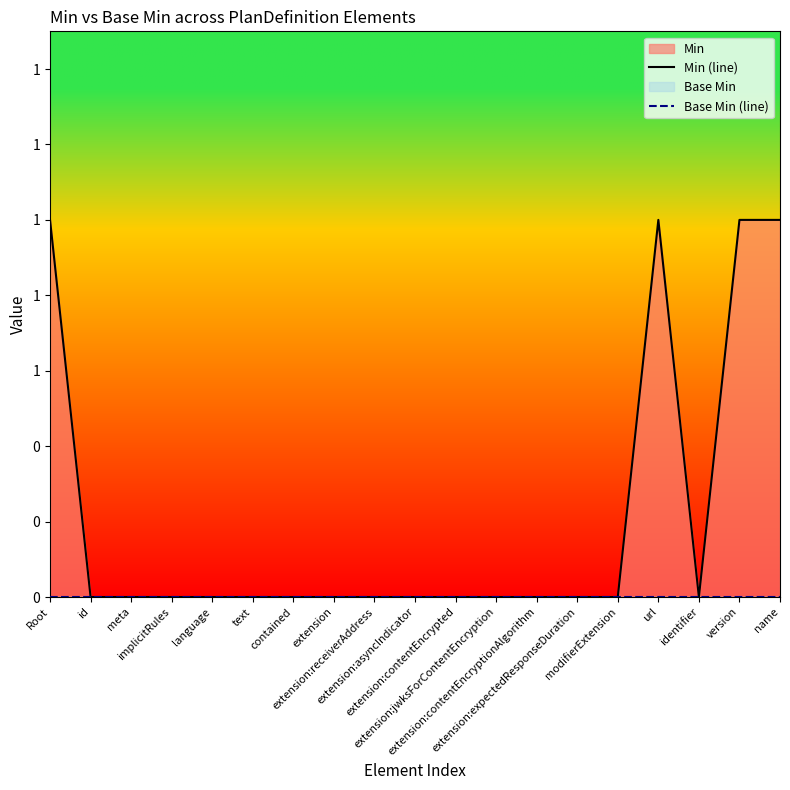

Reading right to left, extract all data points from this chart.

Min (line): name=1	version=1	identifier=0	url=1	modifierExtension=0	extension:expectedResponseDuration=0	extension:contentEncryptionAlgorithm=0	extension:jwksForContentEncryption=0	extension:contentEncrypted=0	extension:asyncIndicator=0	extension:receiverAddress=0	extension=0	contained=0	text=0	language=0	implicitRules=0	meta=0	id=0	Root=1
Base Min (line): name=0	version=0	identifier=0	url=0	modifierExtension=0	extension:expectedResponseDuration=0	extension:contentEncryptionAlgorithm=0	extension:jwksForContentEncryption=0	extension:contentEncrypted=0	extension:asyncIndicator=0	extension:receiverAddress=0	extension=0	contained=0	text=0	language=0	implicitRules=0	meta=0	id=0	Root=0